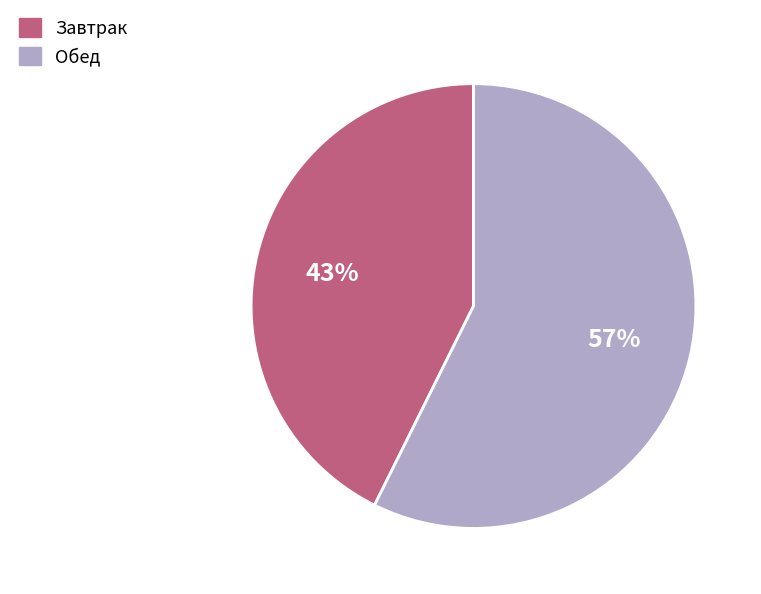

Is it true that Завтрак is 43% of the pie?

True